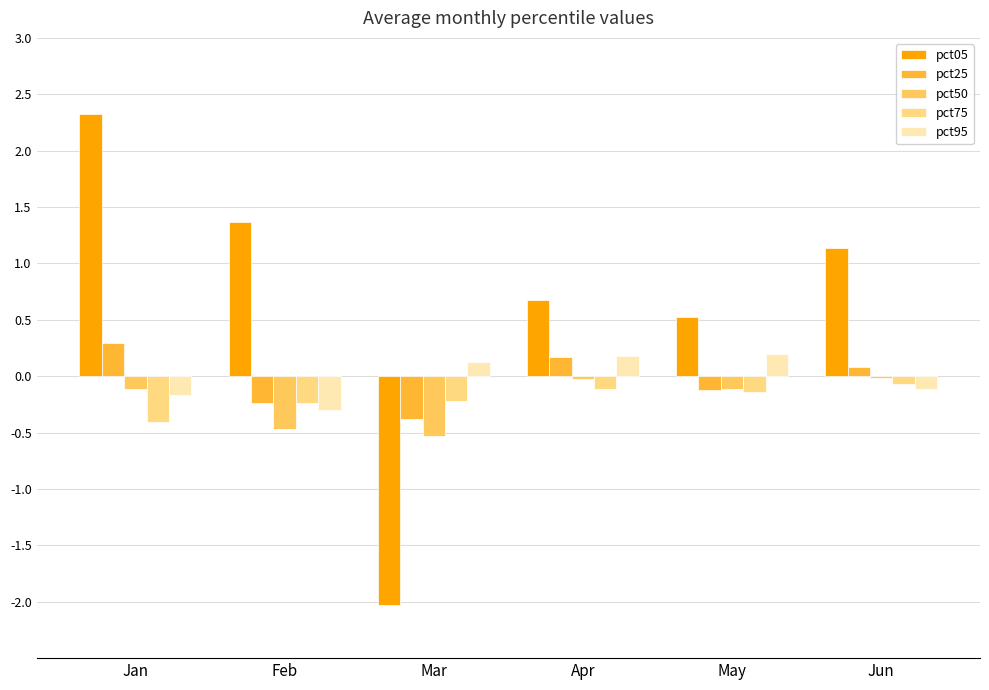

Is it true that pct25 equals -0.4 at Mar?

True